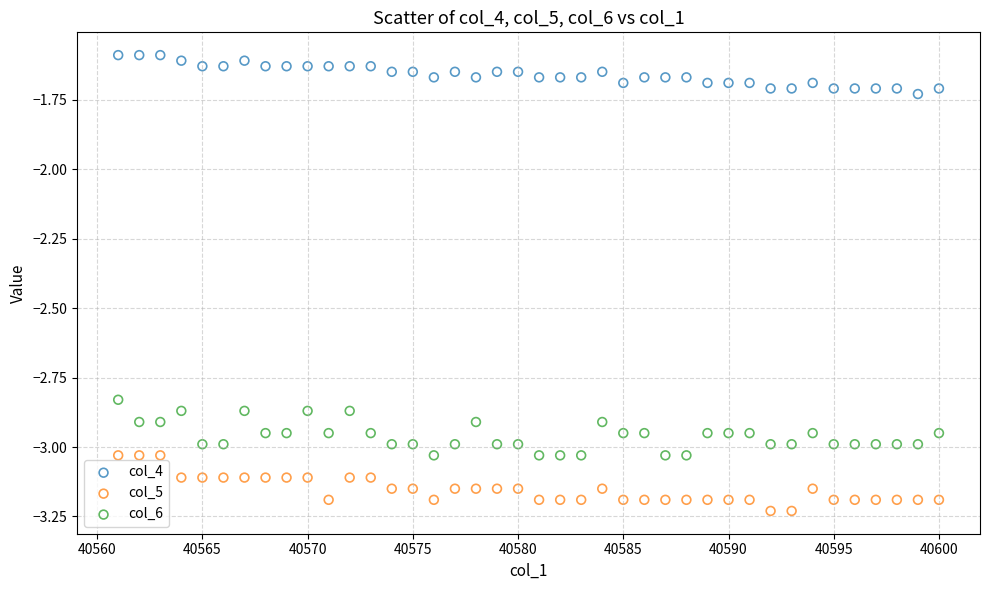

Across all data points, what is the range of Y values (max minus min)?

1.6